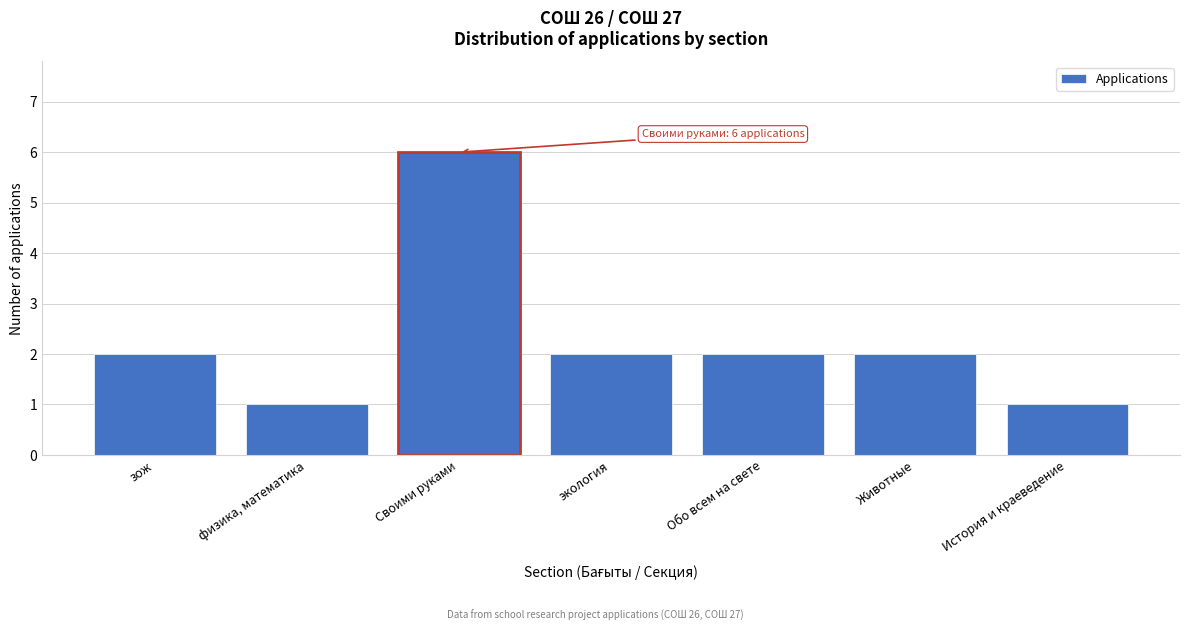

Reading left to right, extract all data points from this chart.

2	1	6	2	2	2	1